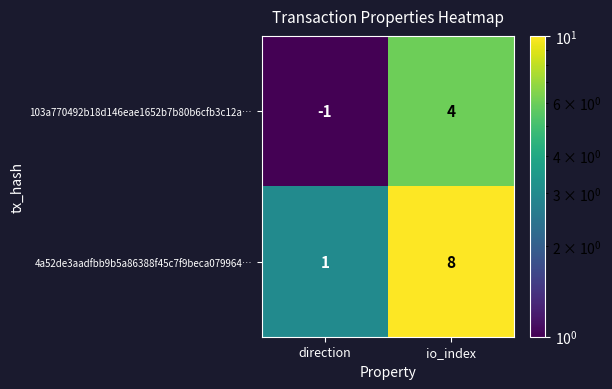

What is the total value across all series at io_index?

12